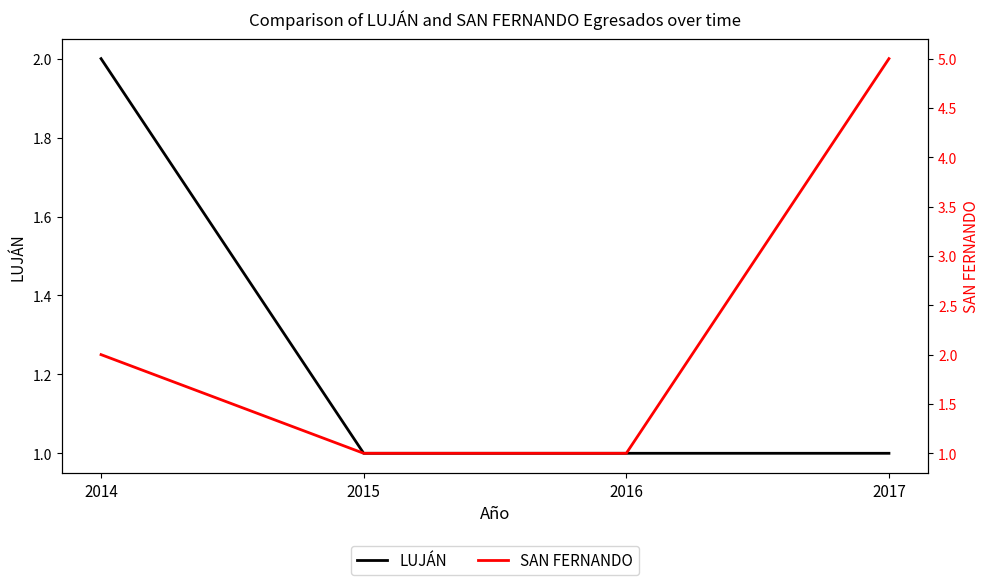

At which category is the sum across all series the highest?

2017